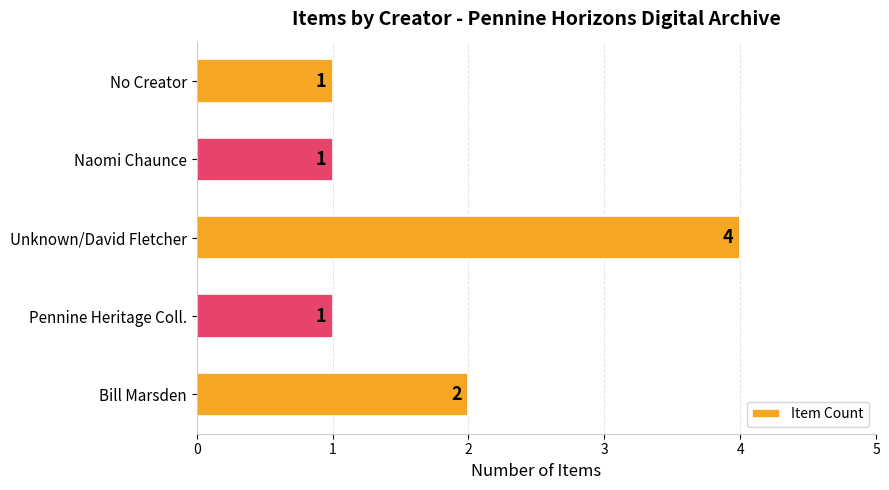

Where is the data nearest to the value 2?

Bill Marsden